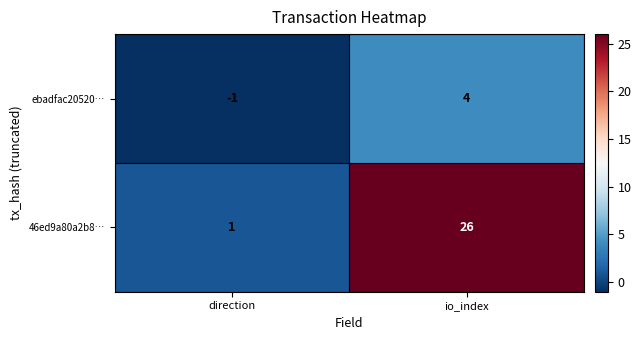

How many categories are shown in the chart?

2